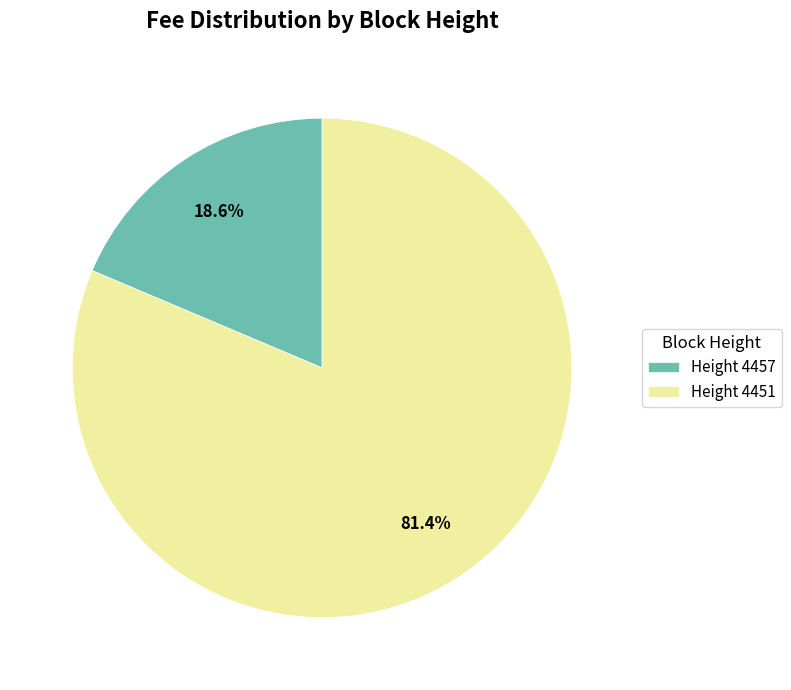

To the nearest percent, what is the average slice percentage?

50%